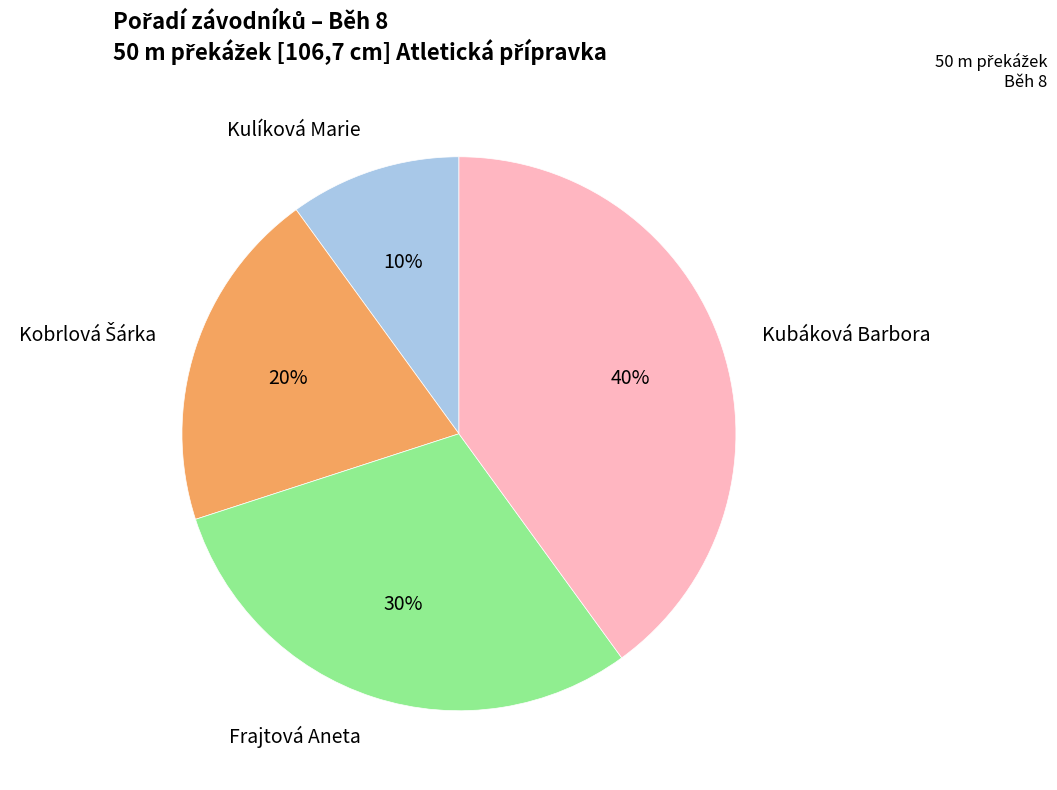

How many slices are in this pie chart?

4